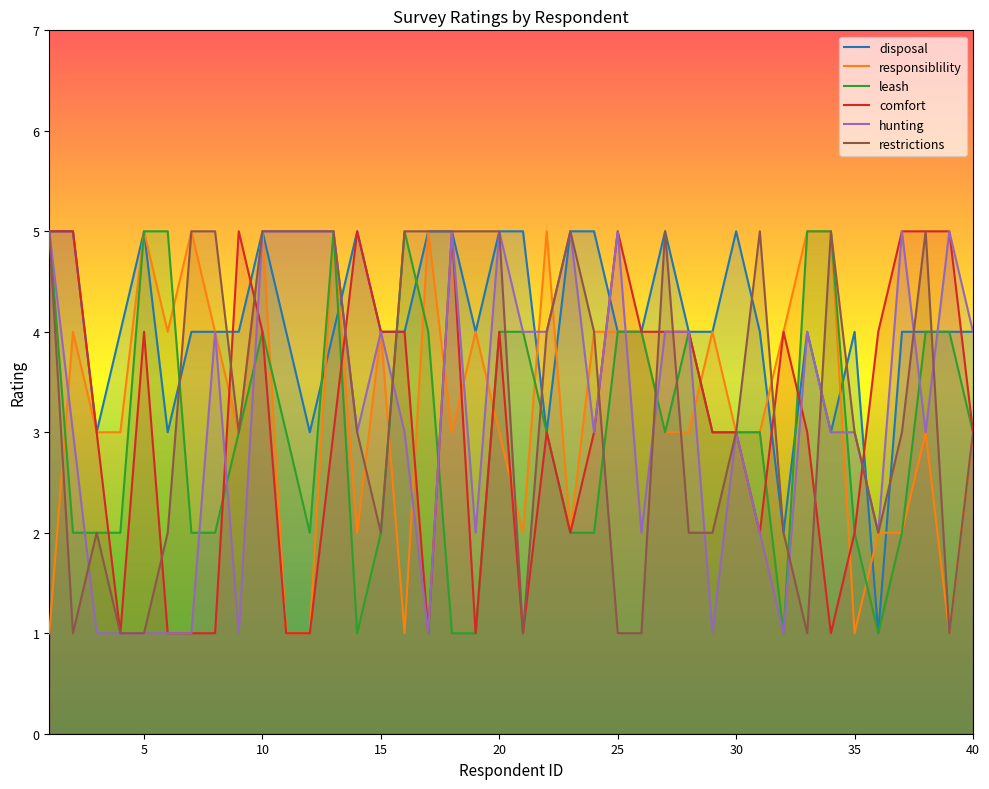

What is the difference between the highest and lowest values at 23?

3